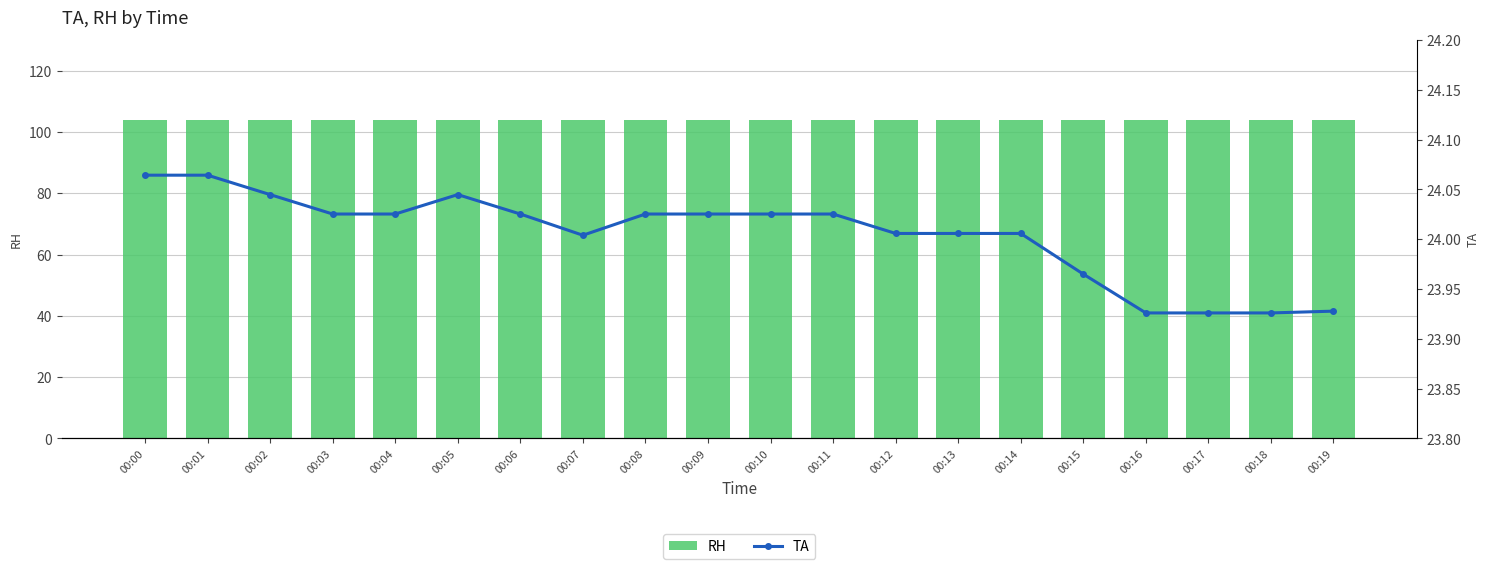

How many series are shown in this chart?

2